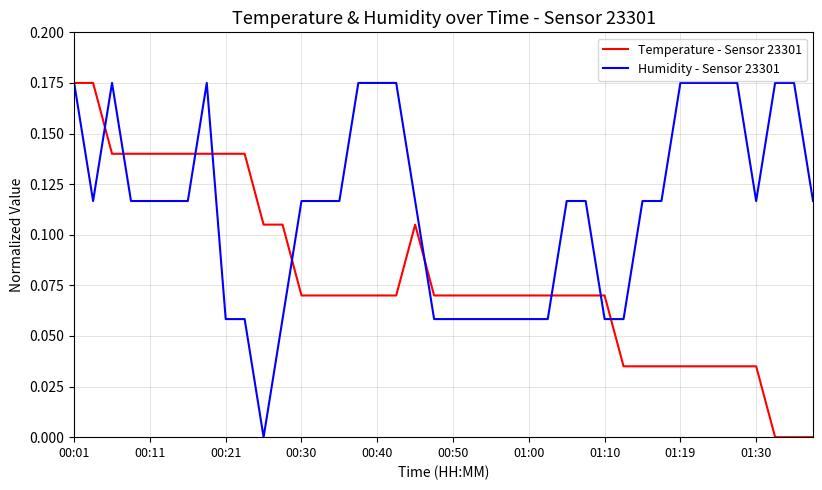

Rank the series by their average value, from highest to lowest.

Humidity - Sensor 23301, Temperature - Sensor 23301